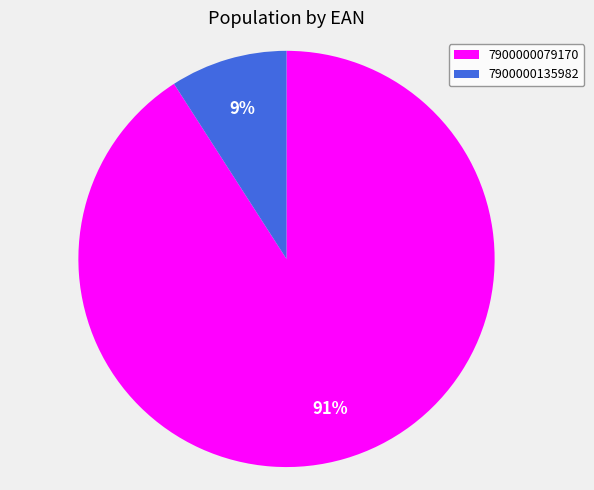

Which has a higher value, 7900000135982 or 7900000079170?

7900000079170